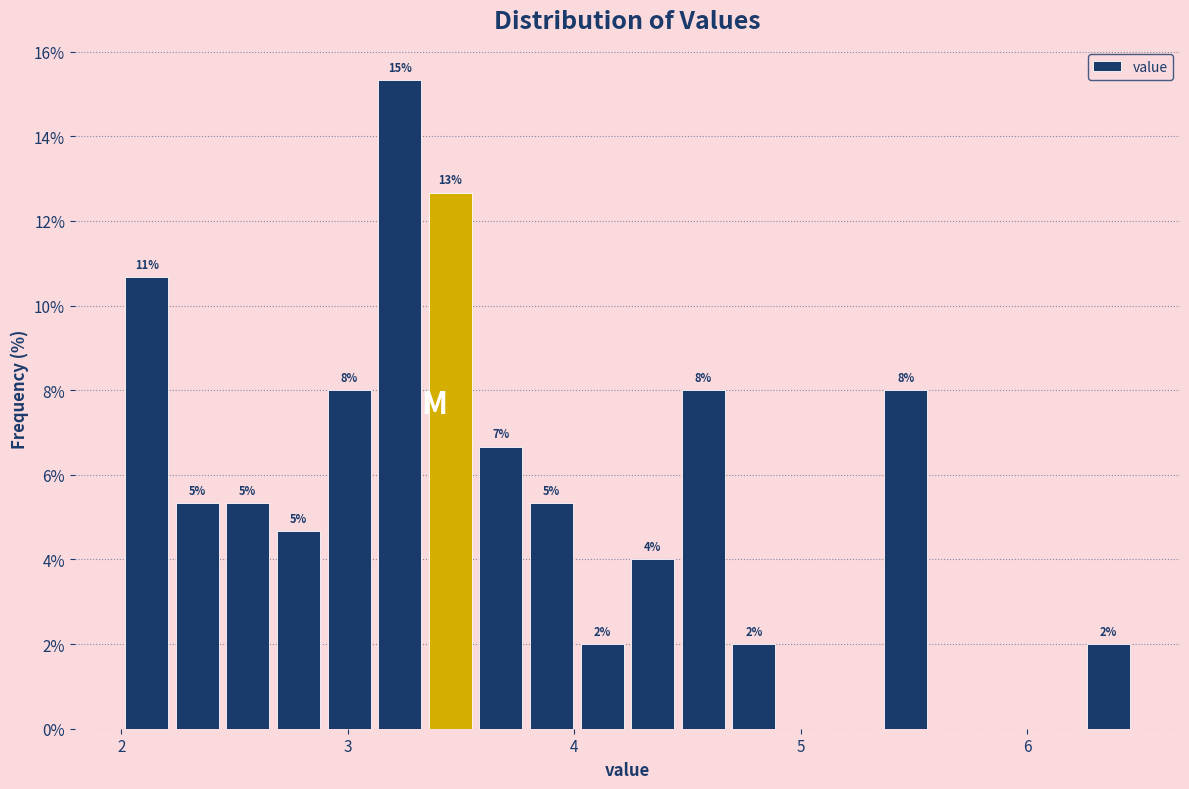

Around what value on the x-axis is the tallest bar? Give the approximate position of its centre, as read against the axis.

3.2